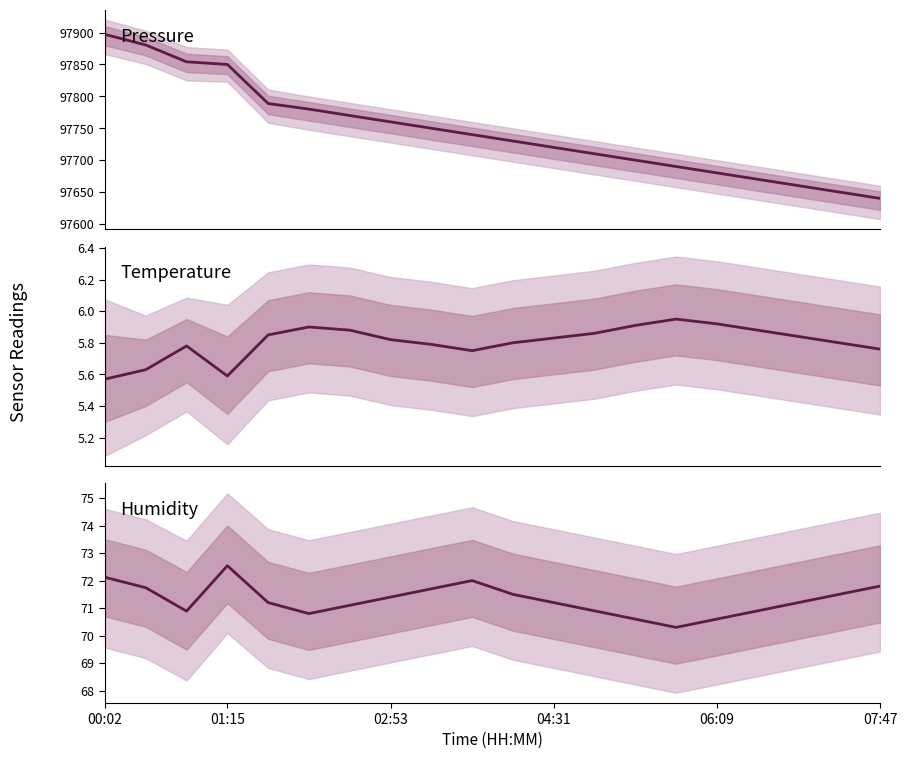

Which series changed the most between 02:53 and 8?

pressure